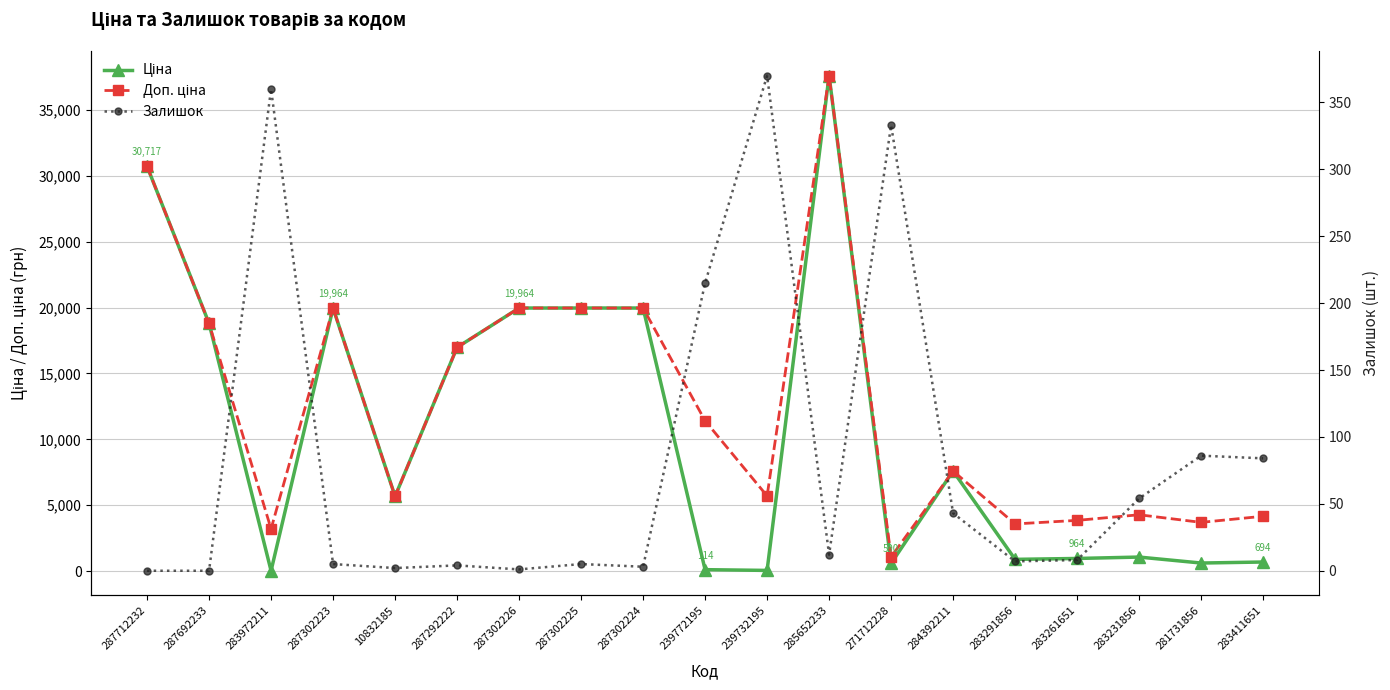

Which label corresponds to the largest value in the chart?

285652233